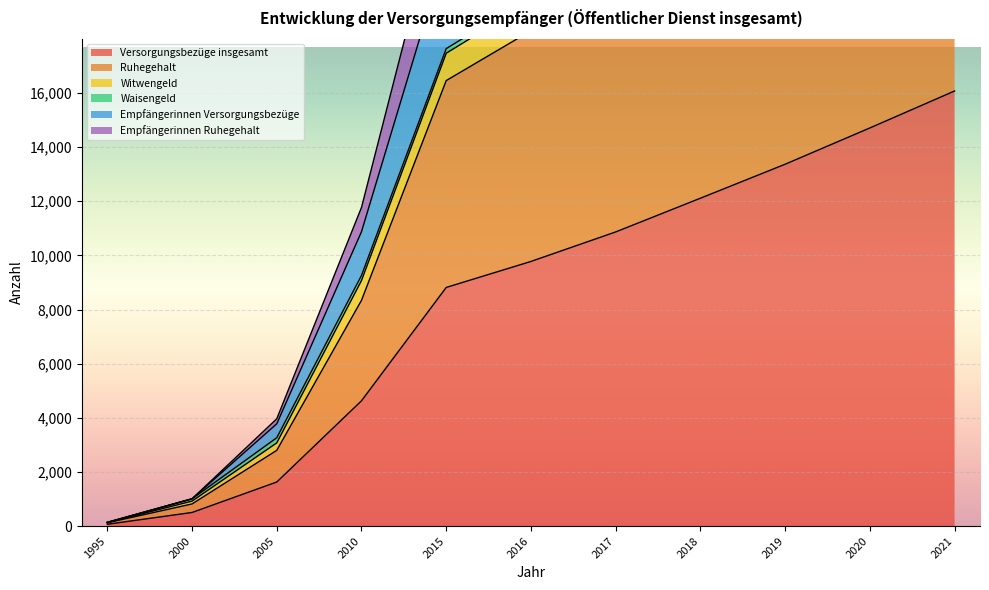

The Versorgungsbezüge insgesamt series shows 3864 at 2021. True or false?

False